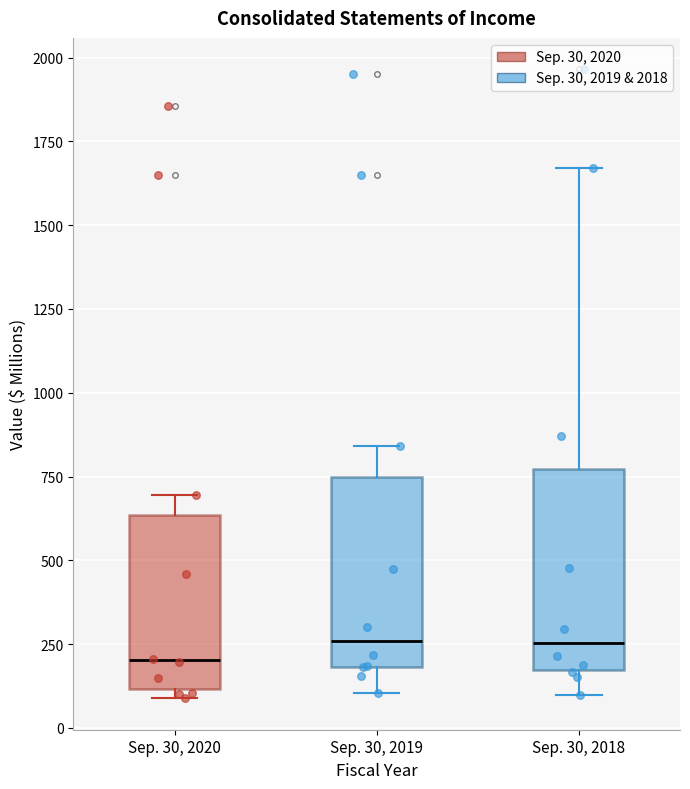

Reading left to right, read every box against the y-axis: the position of its median line, the range the box covers, and the ends of its whiskers. The values are not printed on the chart, so give them approximately, as read against the axis.

Sep. 30, 2020: median 200, box 100 to 650, whiskers 100 (just below the box's lower edge) to 700
Sep. 30, 2019: median 250, box 200 to 750, whiskers 100 to 850
Sep. 30, 2018: median 250, box 150 to 750, whiskers 100 to 1650